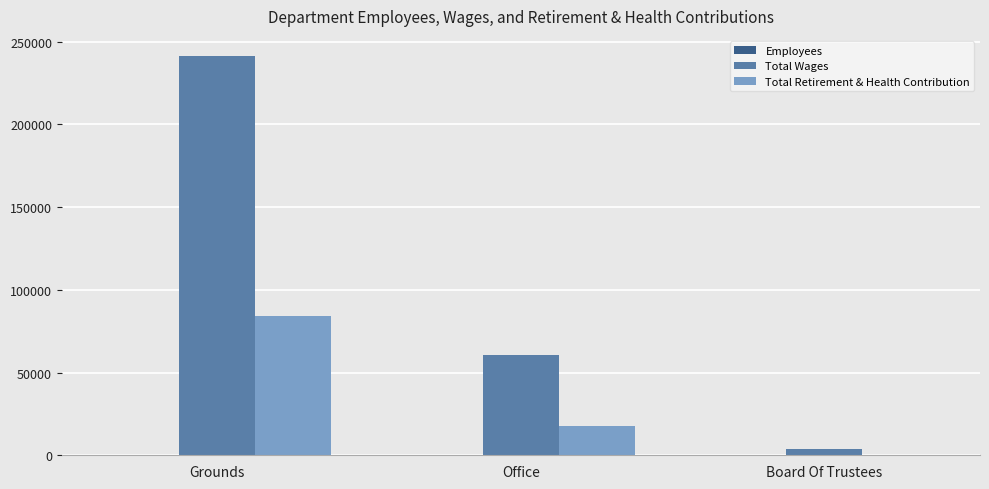

Between Office and Board Of Trustees, which series saw the biggest shift?

Total Wages